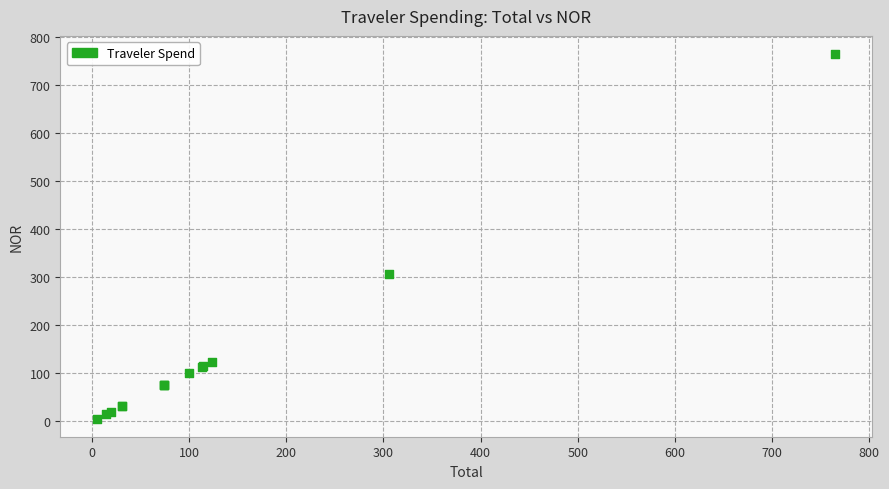

What Y value in the scatter plot is closest to 385?

305.7